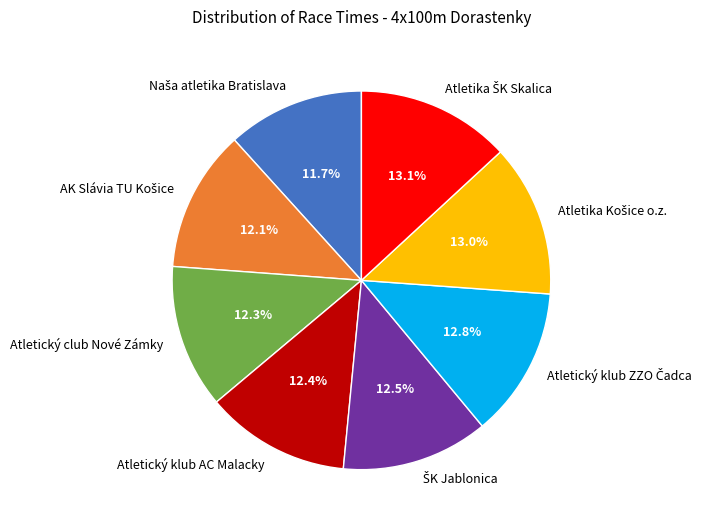

Count the number of slices in the pie.

8